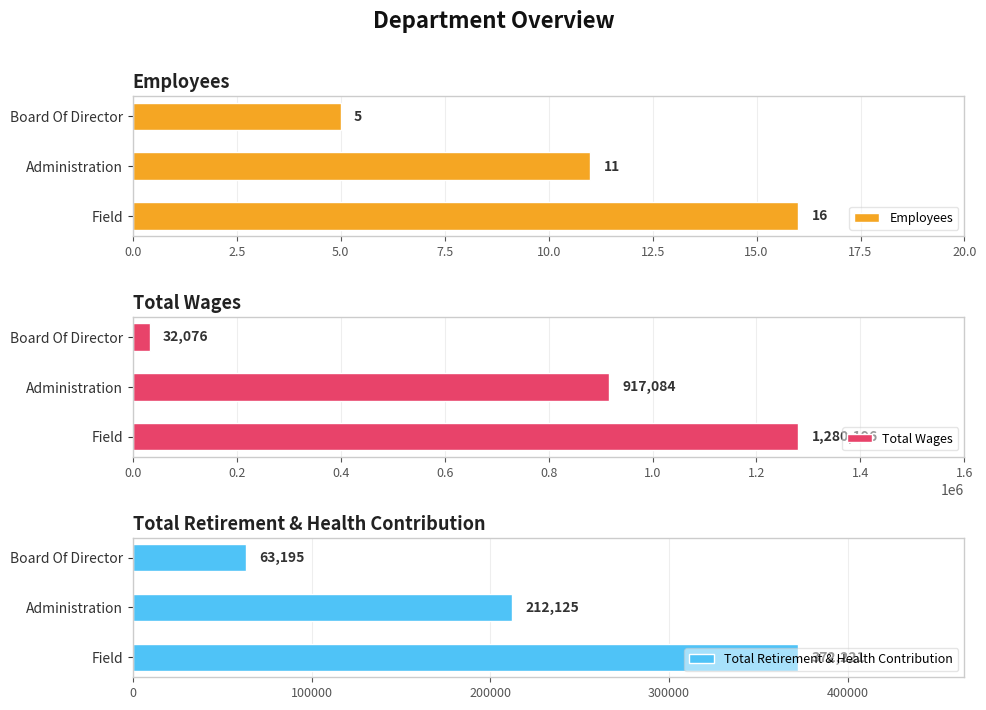

How many bars are there in each group?

3